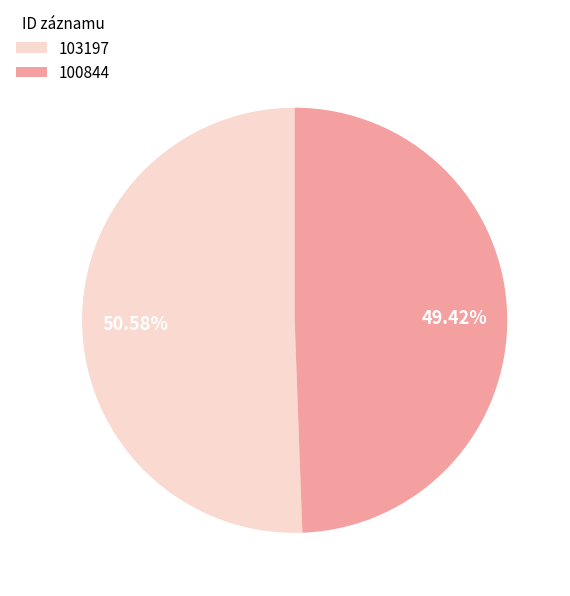

To the nearest percent, what is the difference between the largest and smallest slice percentages?

1%